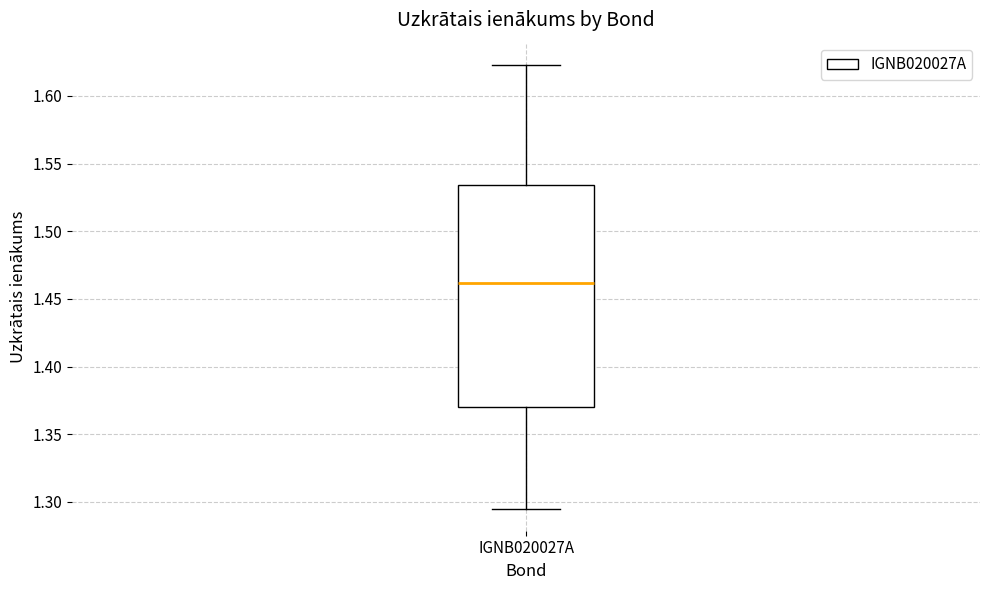

Where is the lower edge of the box for IGNB020027A on the y-axis? The values are not printed on the chart, so give them approximately, as read against the axis.

1.370